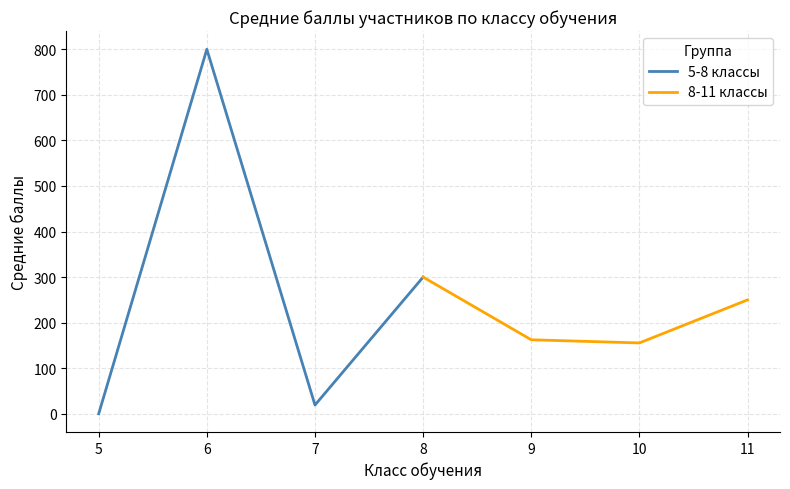

True or false: 8-11 классы and 5-8 классы intersect in this chart.

True